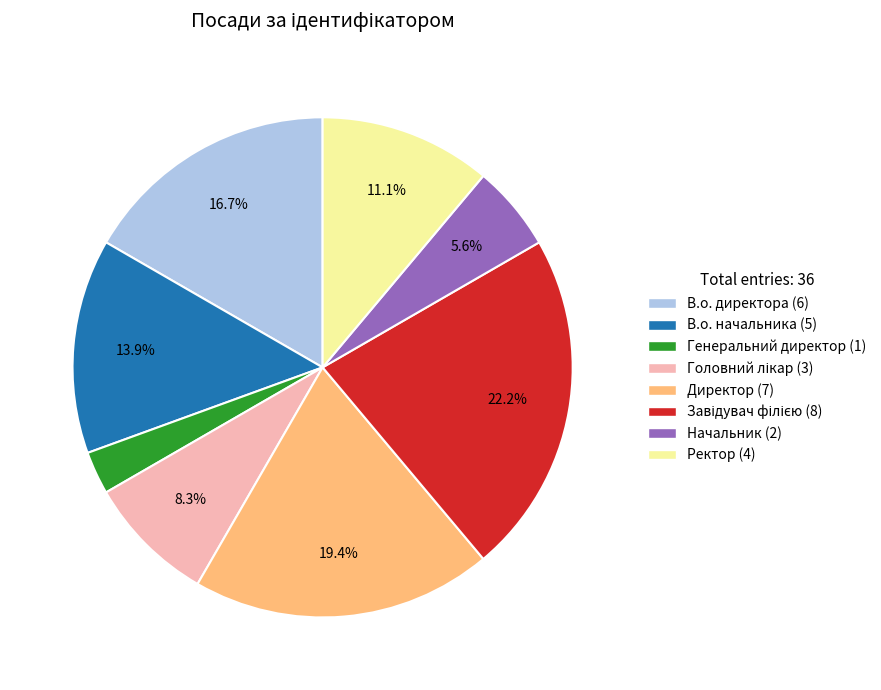

What percentage is NOT represented by Ректор?

88.9%